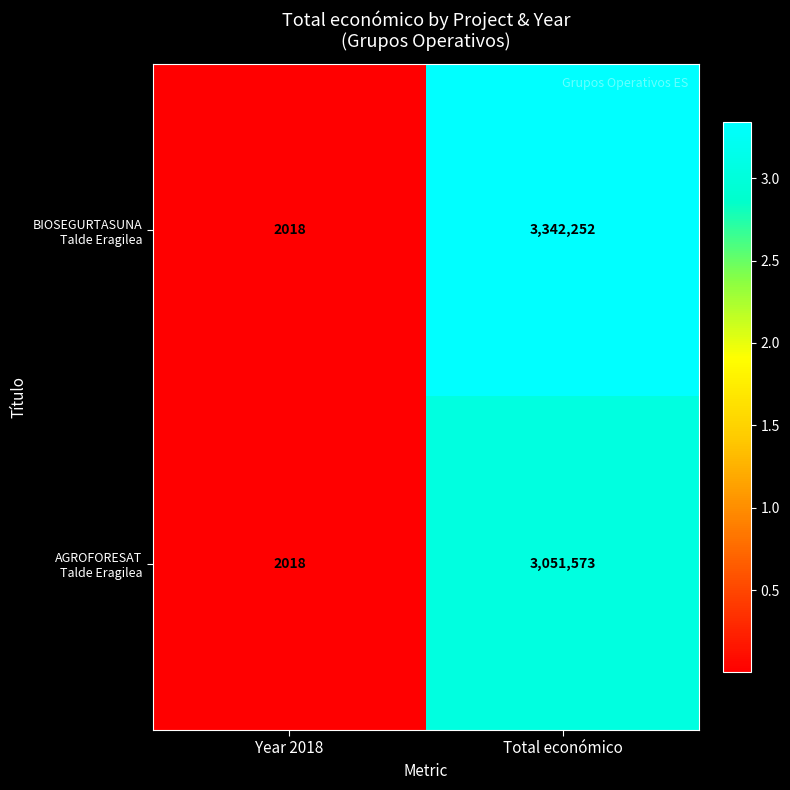

At which category is the sum across all series the highest?

Total económico